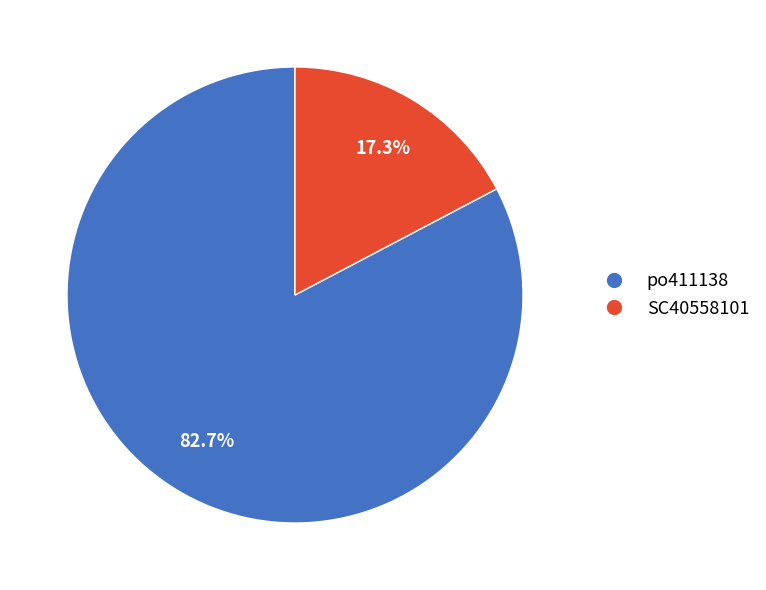

Between po411138 and SC40558101, which is larger?

po411138